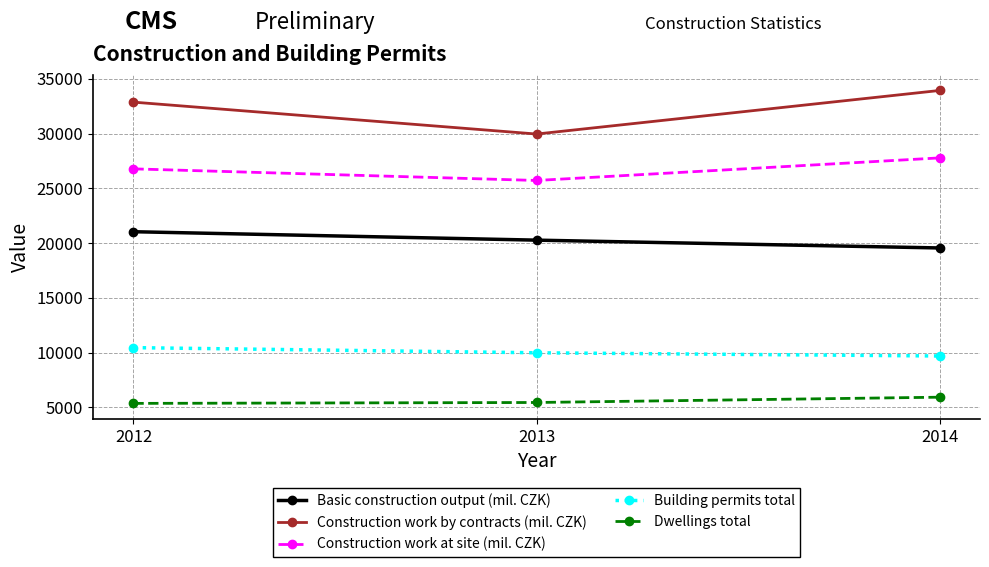

What is the total value across all series at 2013?

91385.0